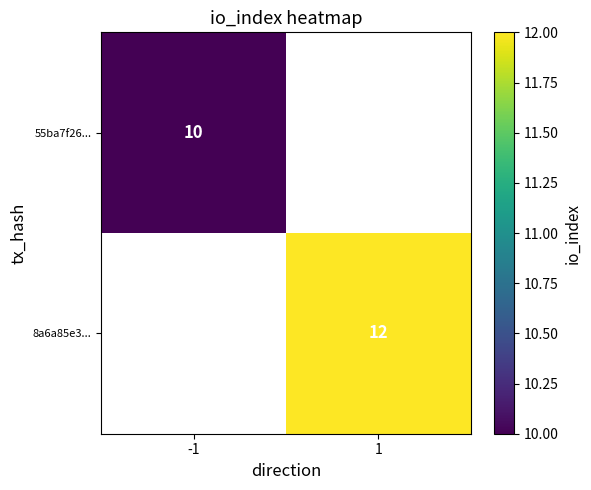

The 8a6a85e3... series shows 12 at 1. True or false?

True